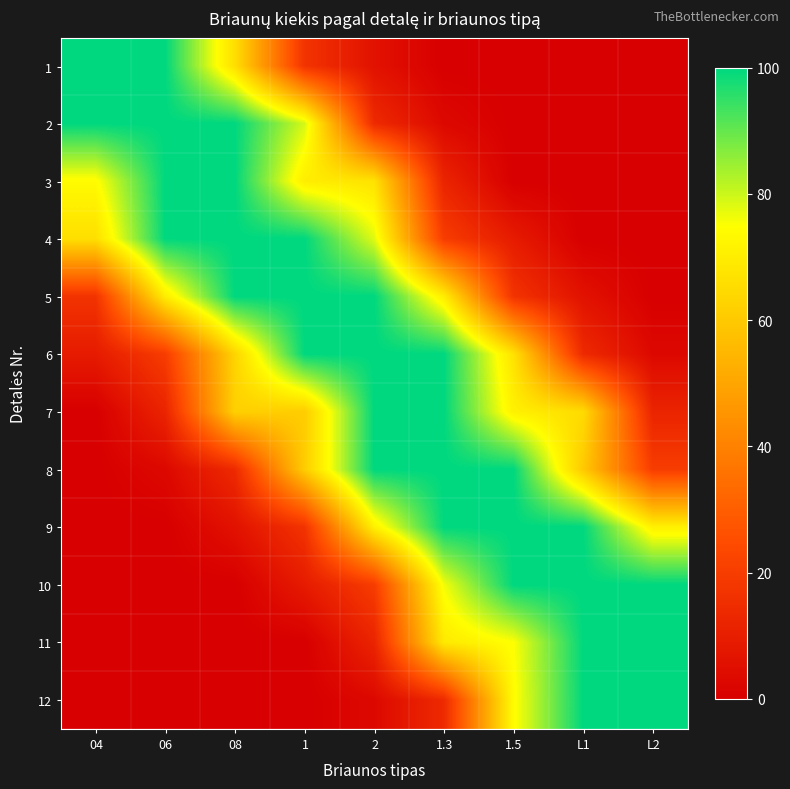

Reading right to left, what are all the values shown in this chart?

1: L2=0	L1=0	1.5=0	1.3=0	2=6	1=17	08=66	06=100	04=100
2: L2=0	L1=0	1.5=0	1.3=3	2=14	1=79	08=100	06=100	04=100
3: L2=0	L1=0	1.5=0	1.3=12	2=67	1=70	08=100	06=100	04=74
4: L2=0	L1=0	1.5=9	1.3=20	2=78	1=100	08=100	06=100	04=66
5: L2=0	L1=6	1.5=17	1.3=70	2=100	1=100	08=100	06=70	04=17
6: L2=3	L1=14	1.5=67	1.3=100	2=100	1=100	08=63	06=20	04=9
7: L2=12	L1=65	1.5=71	1.3=100	2=100	1=61	08=62	06=12	04=0
8: L2=20	L1=60	1.5=100	1.3=100	2=100	1=61	08=14	06=3	04=0
9: L2=71	L1=100	1.5=100	1.3=100	2=71	1=17	08=6	06=0	04=0
10: L2=100	L1=100	1.5=100	1.3=76	2=20	1=9	08=0	06=0	04=0
11: L2=100	L1=100	1.5=75	1.3=69	2=12	1=0	08=0	06=0	04=0
12: L2=100	L1=100	1.5=74	1.3=14	2=3	1=0	08=0	06=0	04=0